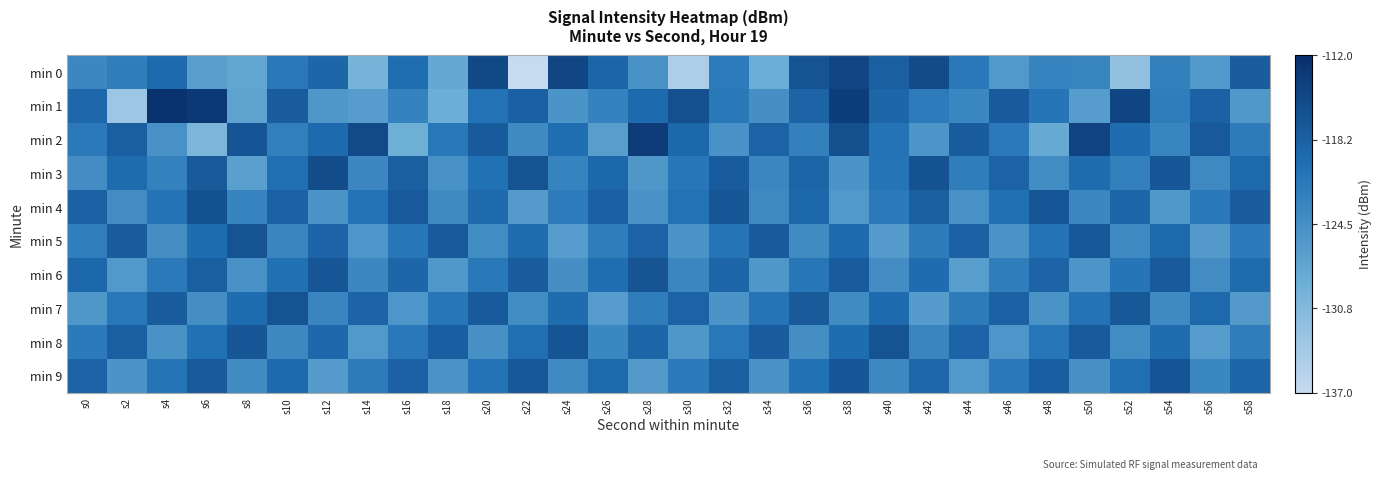

What is the spread (max minus min) of values at s0?

7.1